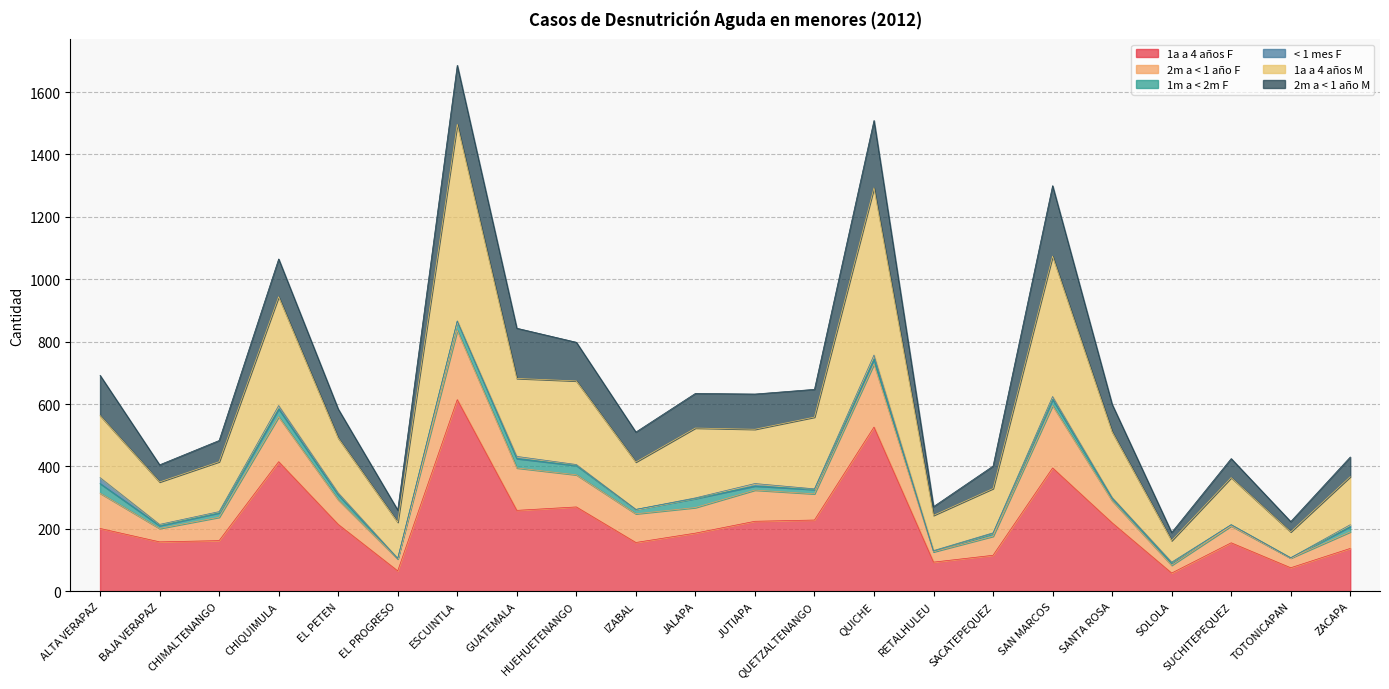

At which label does 1a a 4 años F reach its peak?

ESCUINTLA